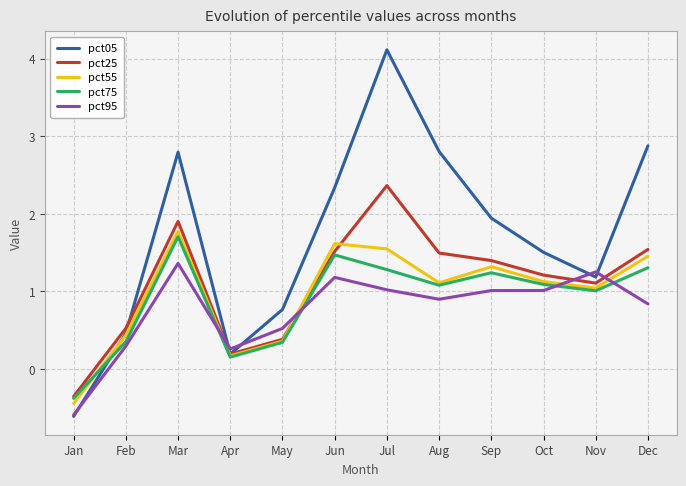

Is it true that pct05 equals 6.8 at Jul?

False